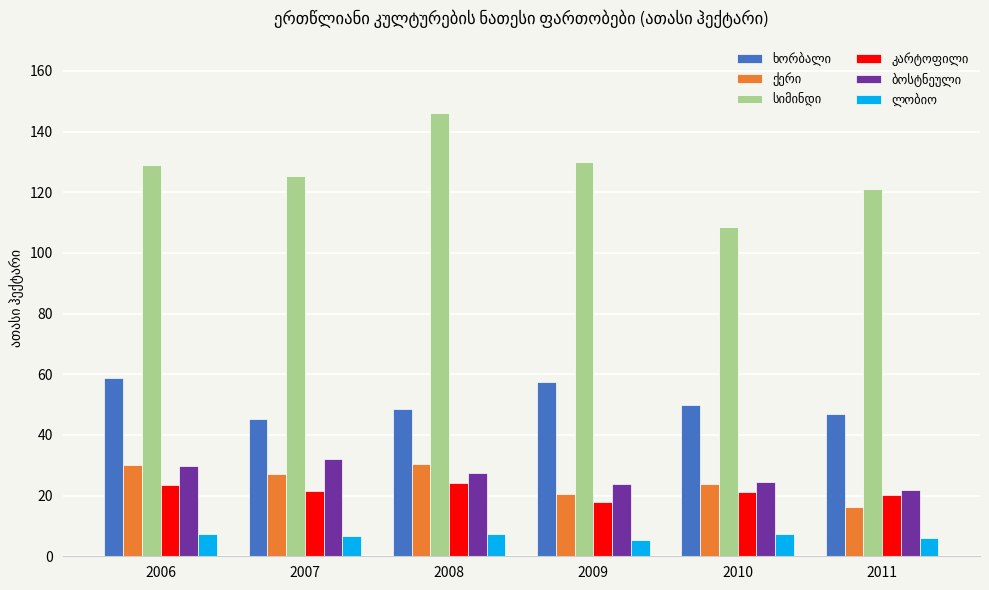

What is the minimum value shown in the chart?

5.5